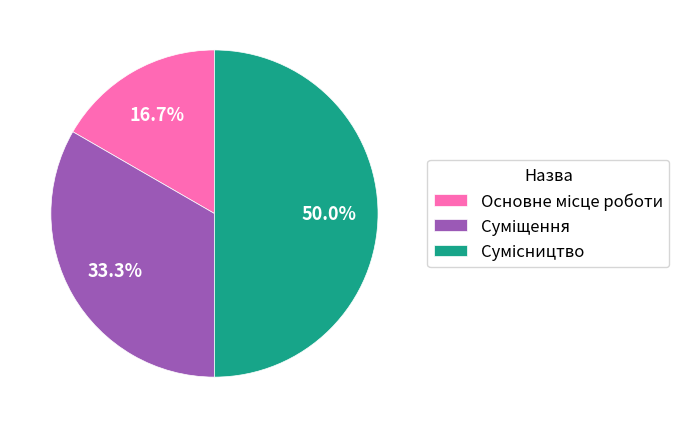

How many segments does this pie chart have?

3